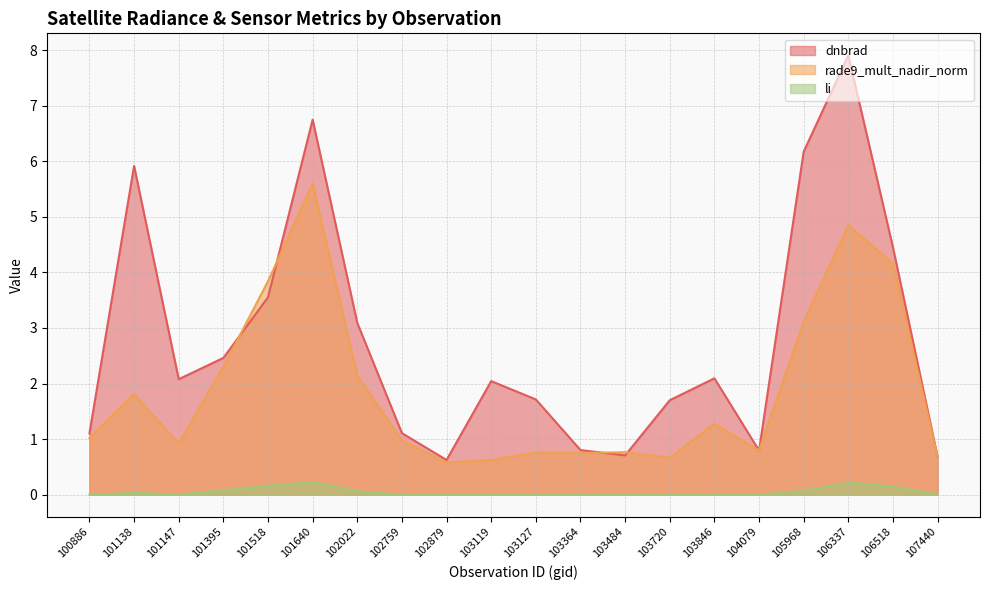

True or false: rade9_mult_nadir_norm has more than 1 points higher than both neighbors.

True